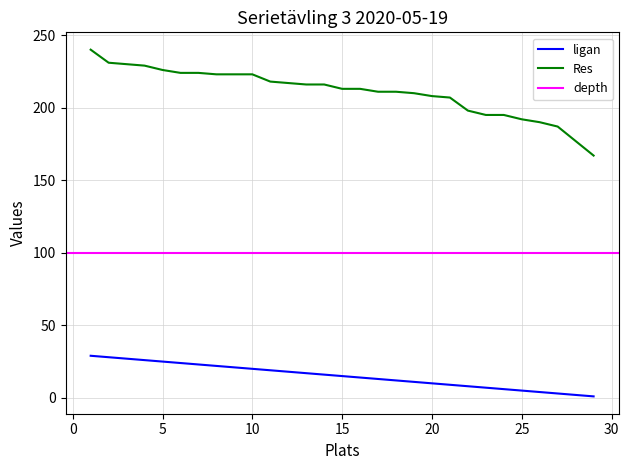

True or false: Res and ligan cross at least once.

False